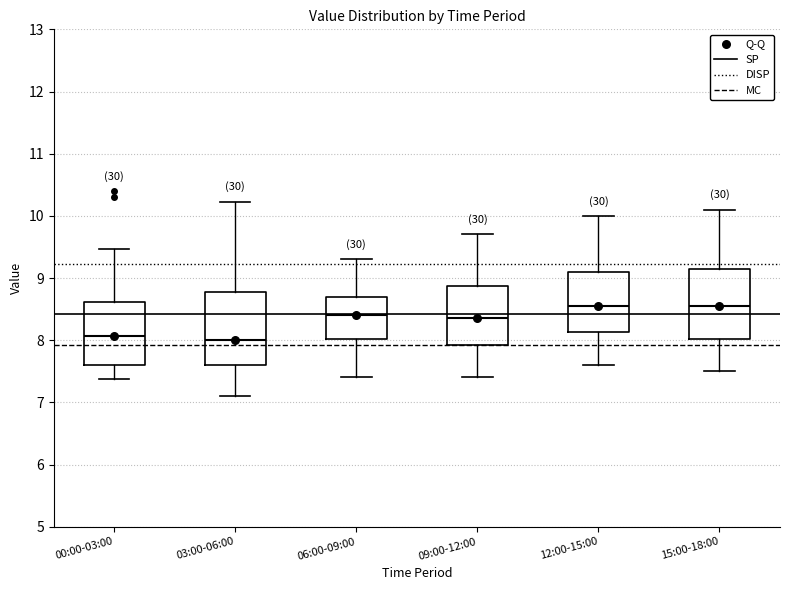

Where does the upper whisker of the box for 03:00-06:00 end on the y-axis? The values are not printed on the chart, so give them approximately, as read against the axis.

10.2